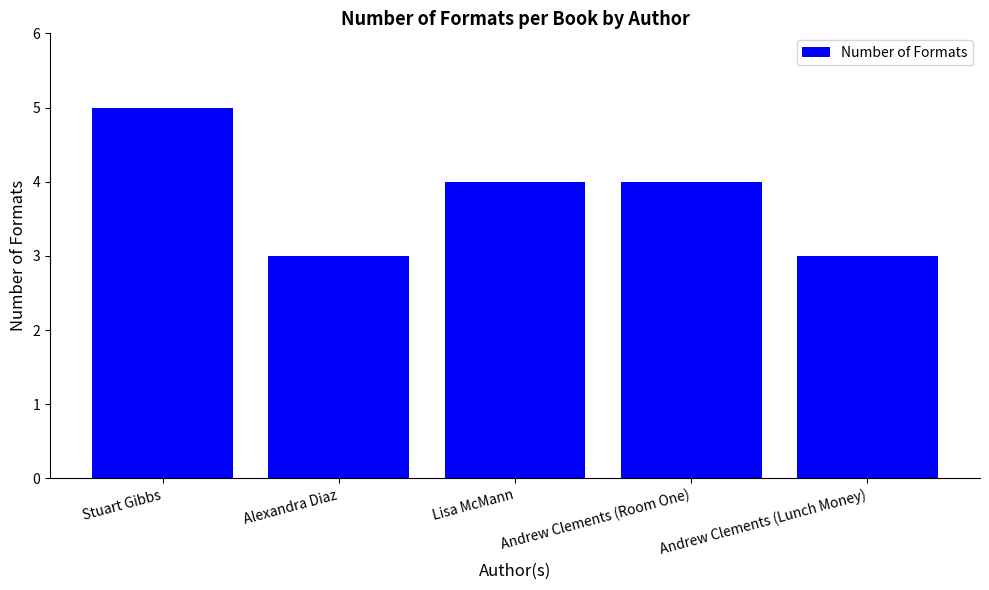

Are the bars horizontal?

No